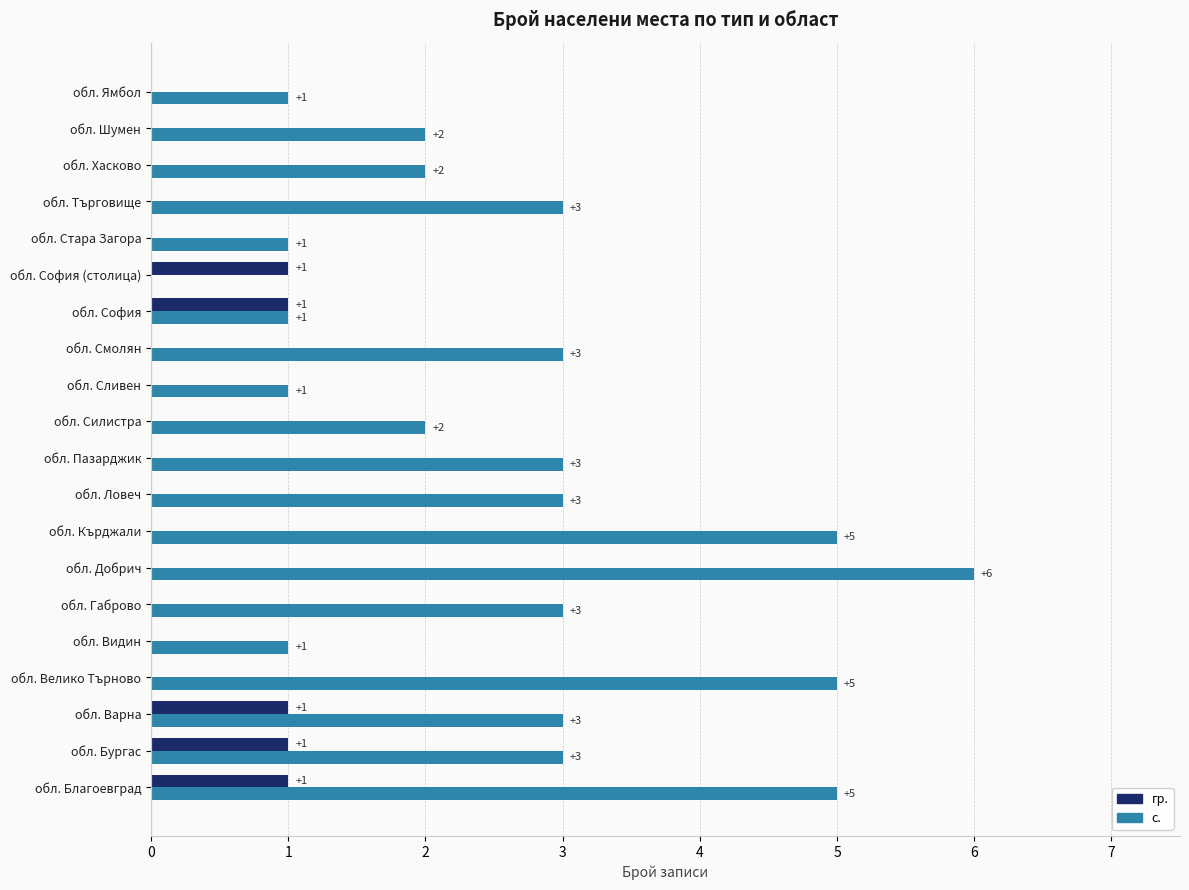

Which series has the largest total across all categories?

с.